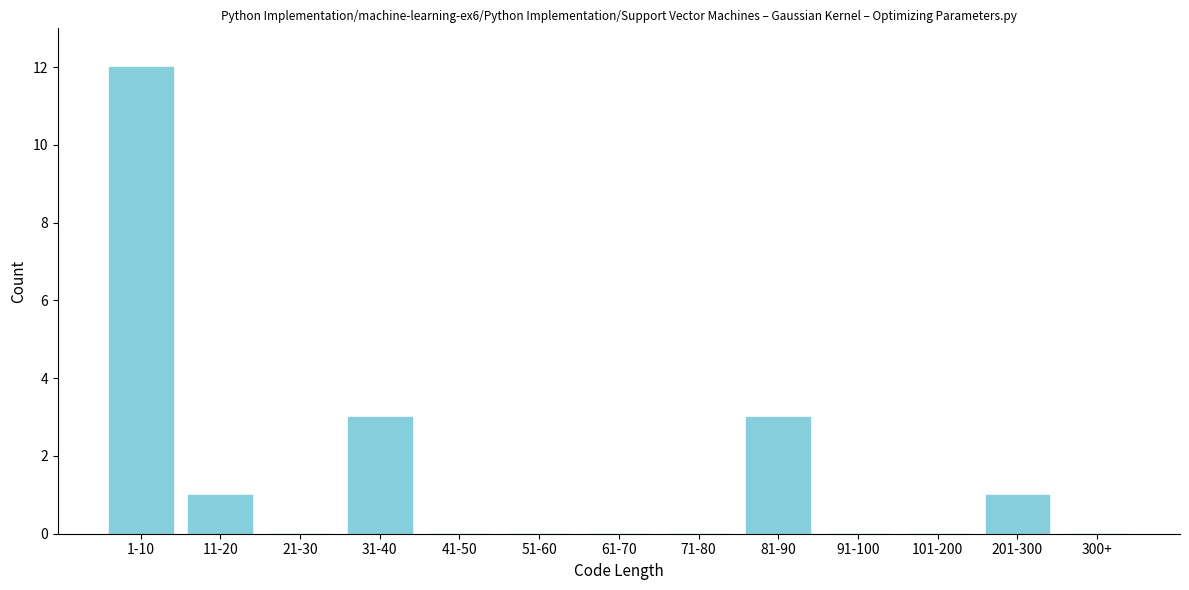

Reading right to left, what are all the values shown in this chart?

300+=0	201-300=1	101-200=0	91-100=0	81-90=3	71-80=0	61-70=0	51-60=0	41-50=0	31-40=3	21-30=0	11-20=1	1-10=12